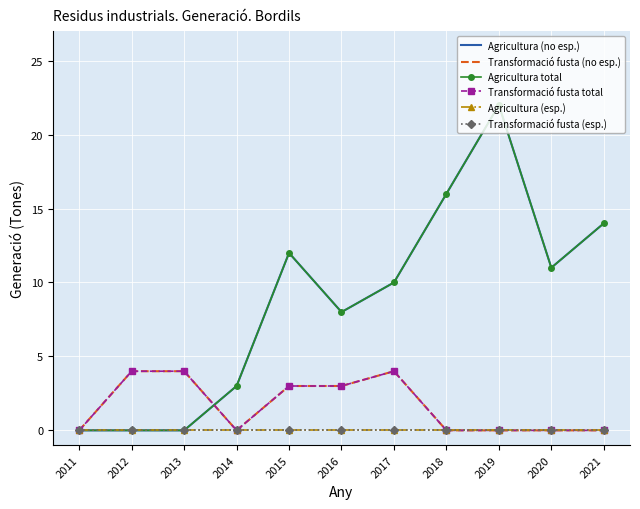

Between which two adjacent categories do Agricultura (no esp.) and Transformació fusta (no esp.) first intersect?

2013 and 2014